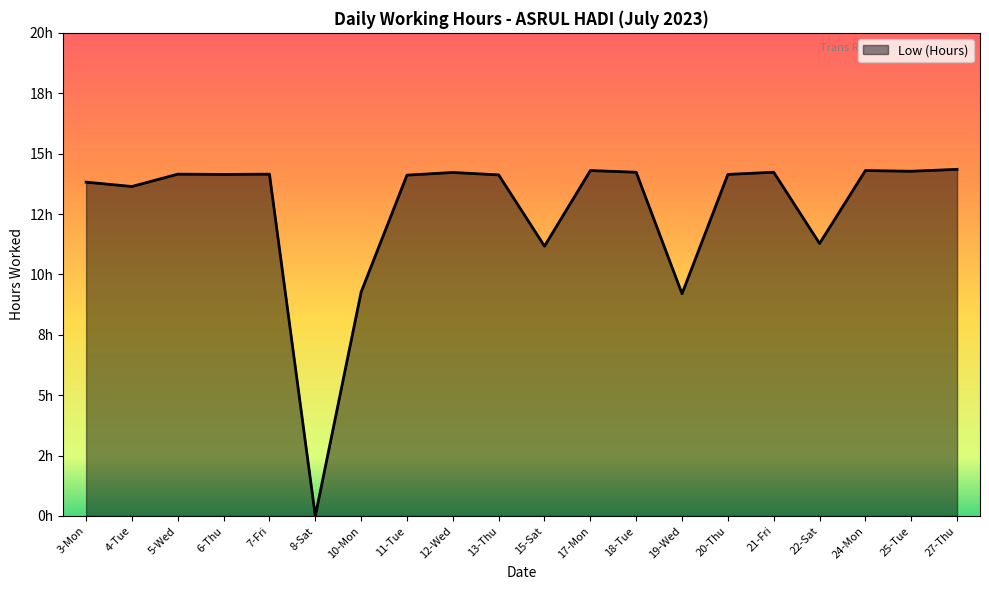

What is the sum of all values?

253.1